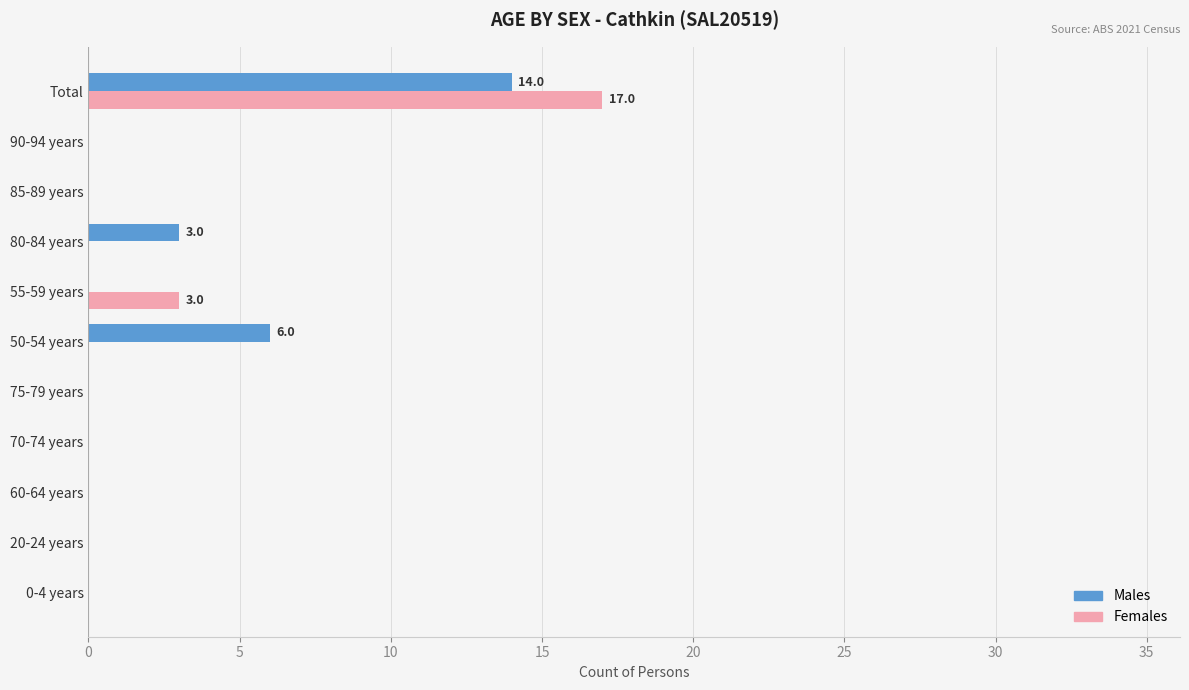

The value of Females at 85-89 years is 11. True or false?

False